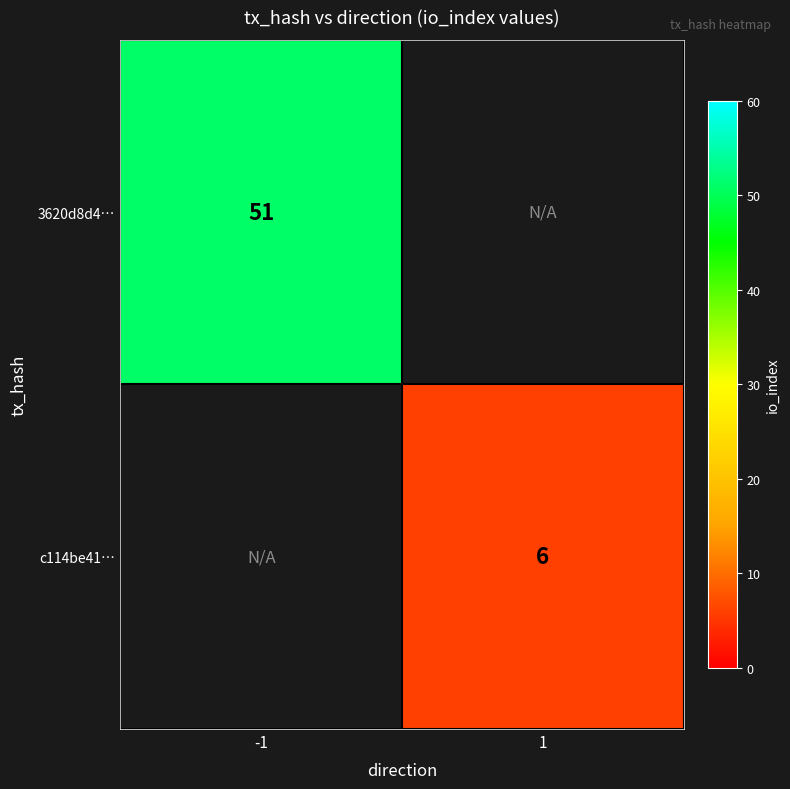

The value of 3620d8d4… at -1 is 70. True or false?

False